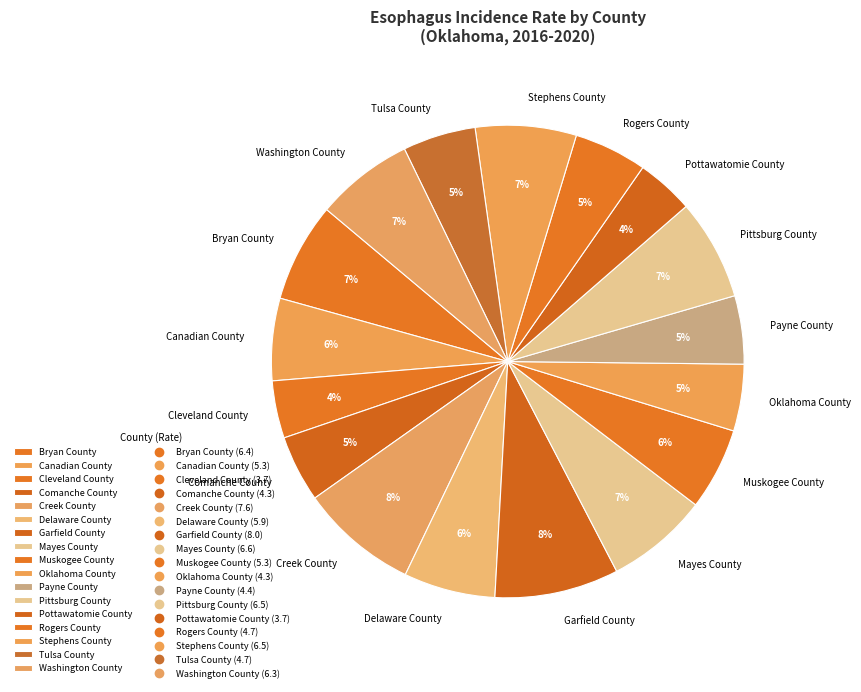

To the nearest percent, what is the difference between the Creek County and Washington County slice percentages?

1%